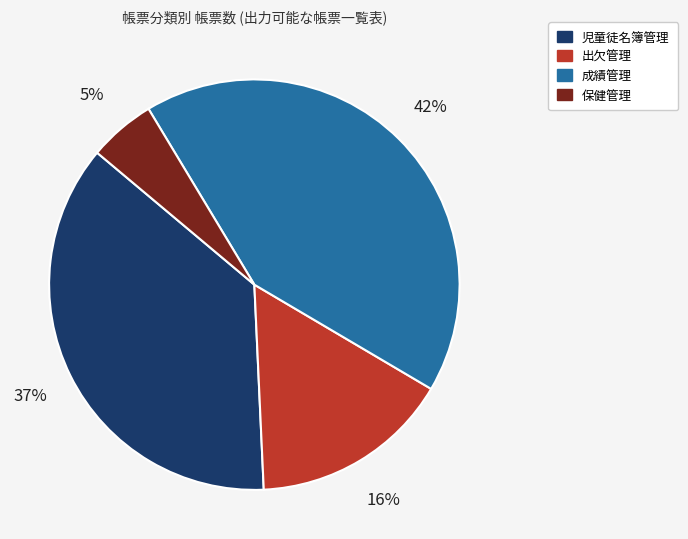

Do 出欠管理 and 児童徒名簿管理 together represent more than half of the pie?

Yes